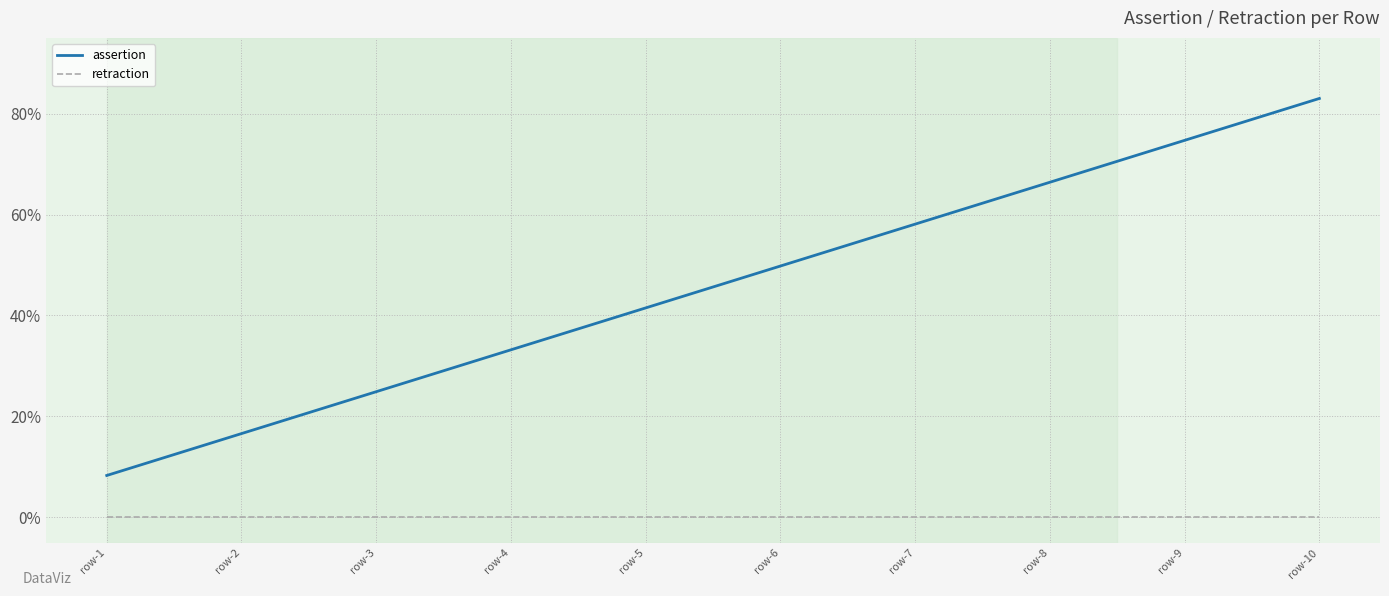

Which series has the largest range (max minus min)?

assertion